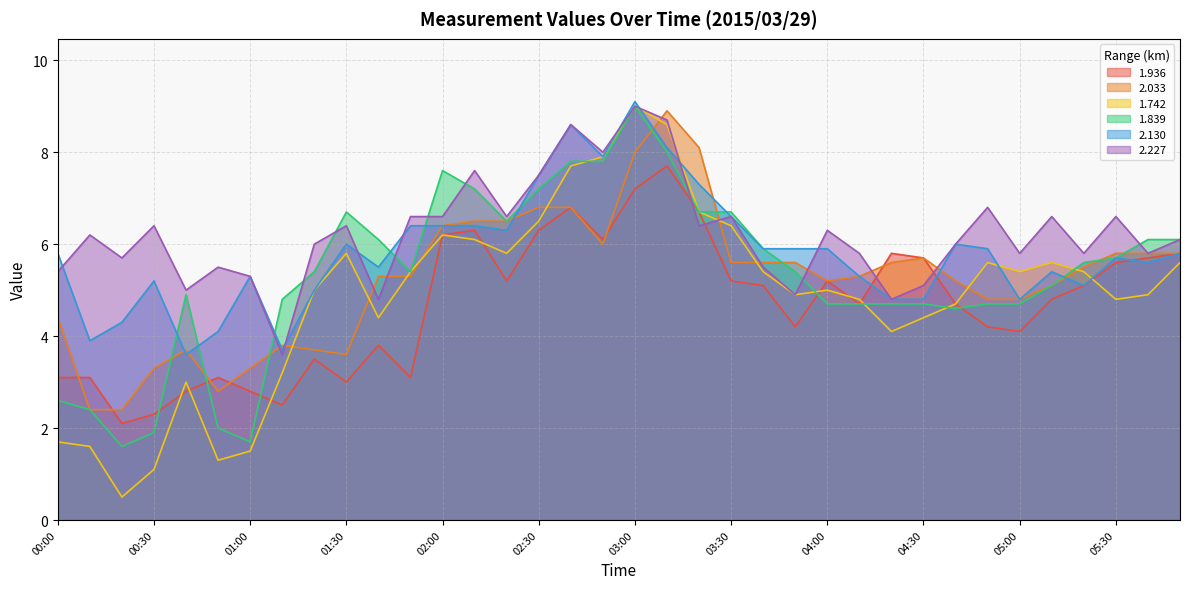

At which label is 2.227 closest to 6?

01:20